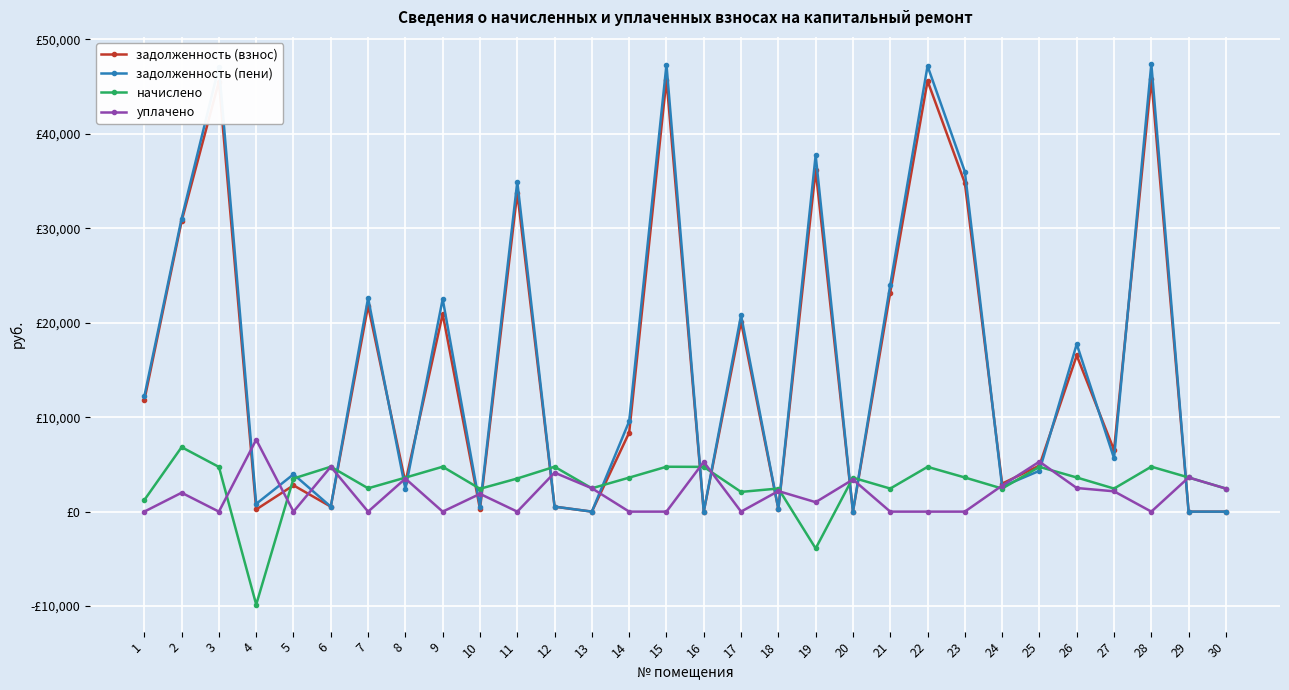

What is the greatest value displayed?

47385.8